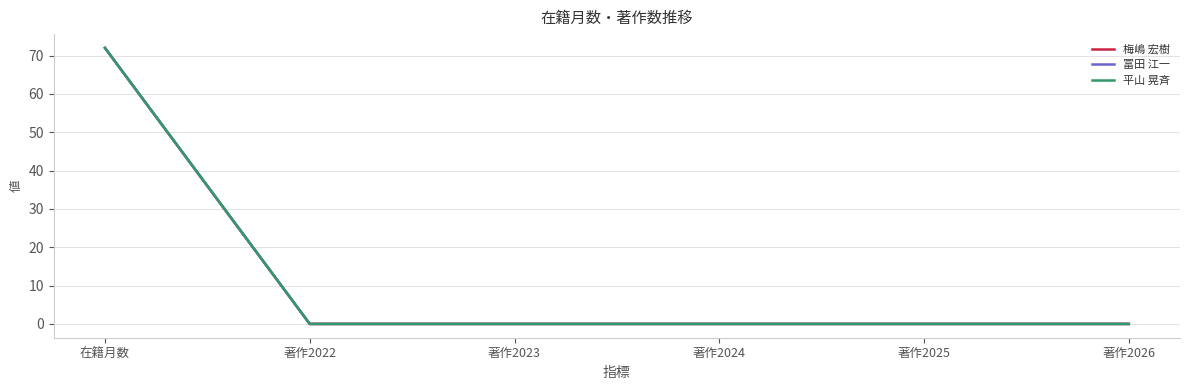

True or false: 冨田 江一 and 平山 晃斉 cross at least once.

False